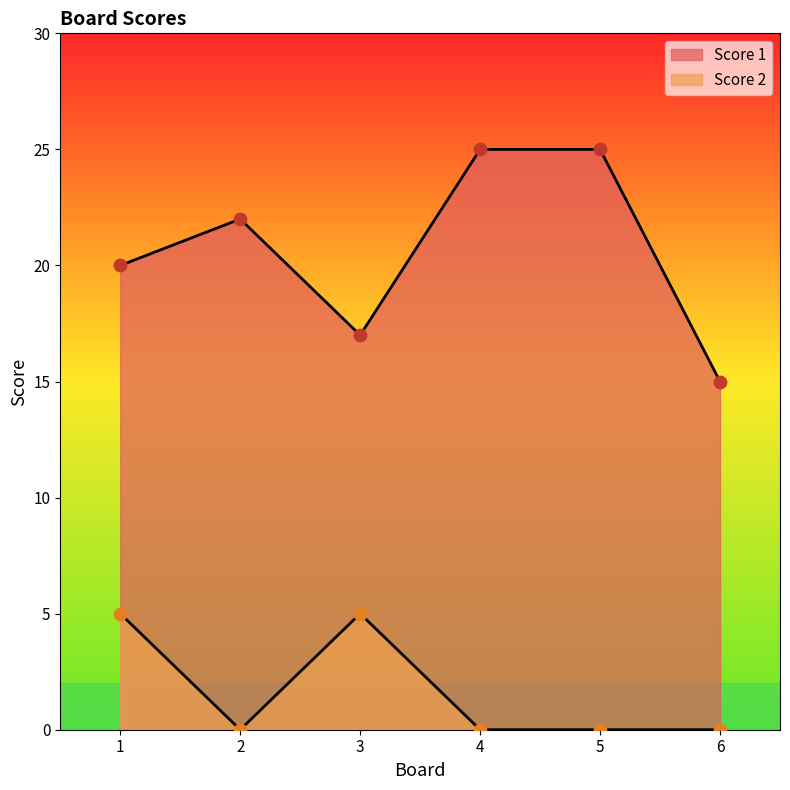

Which series reaches the maximum Y coordinate?

Score 1